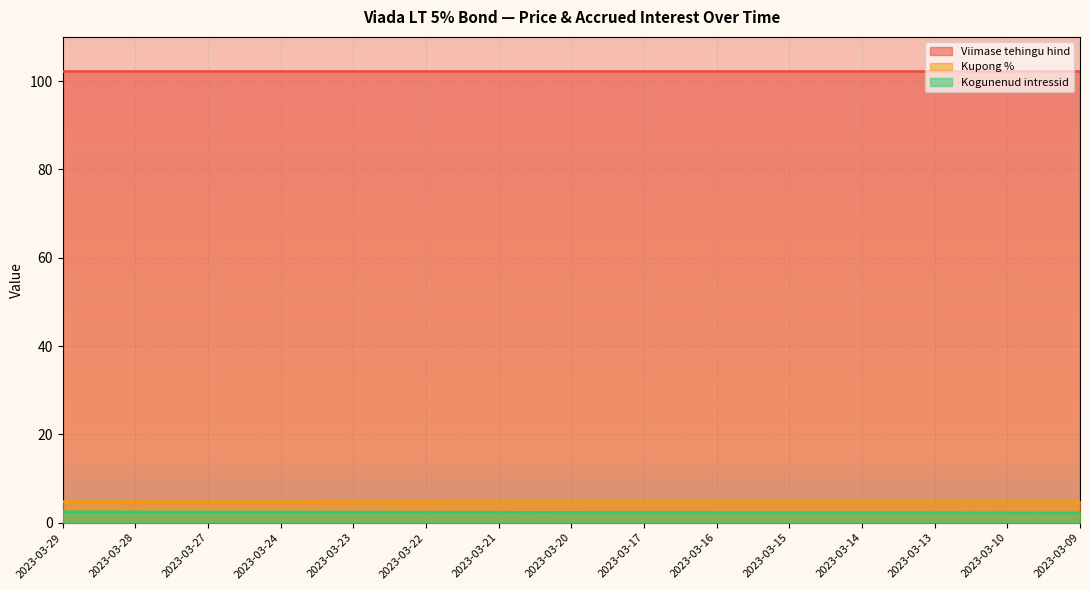

What value does the Kogunenud intressid series have at 2023-03-20?

2.4